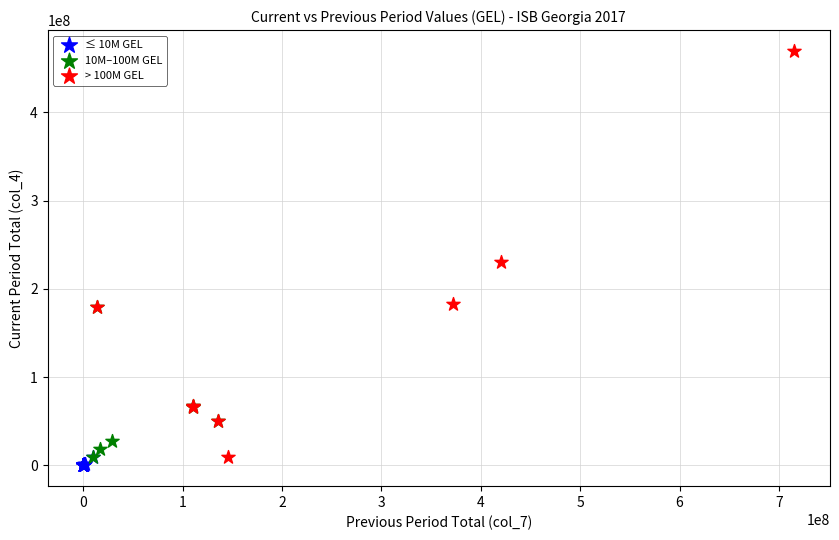

Which series reaches the maximum Y coordinate?

> 100M GEL